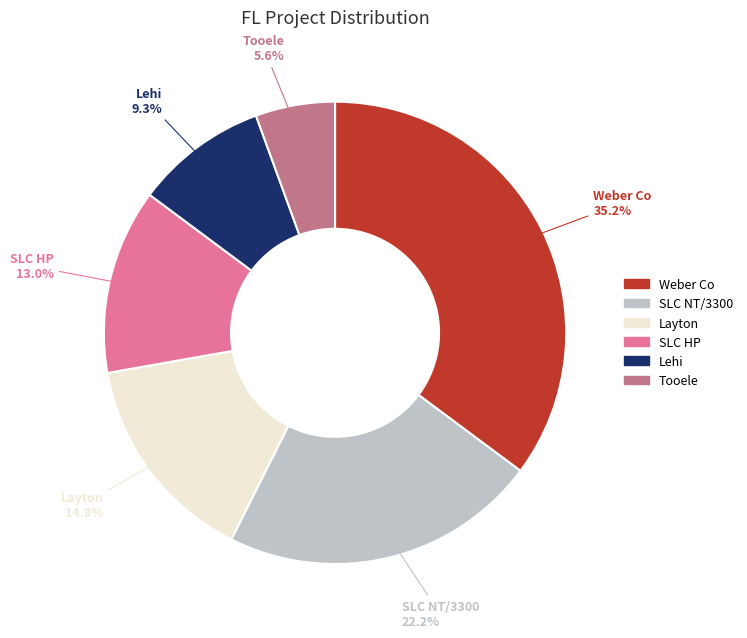

To the nearest percent, what is the average slice percentage?

17%